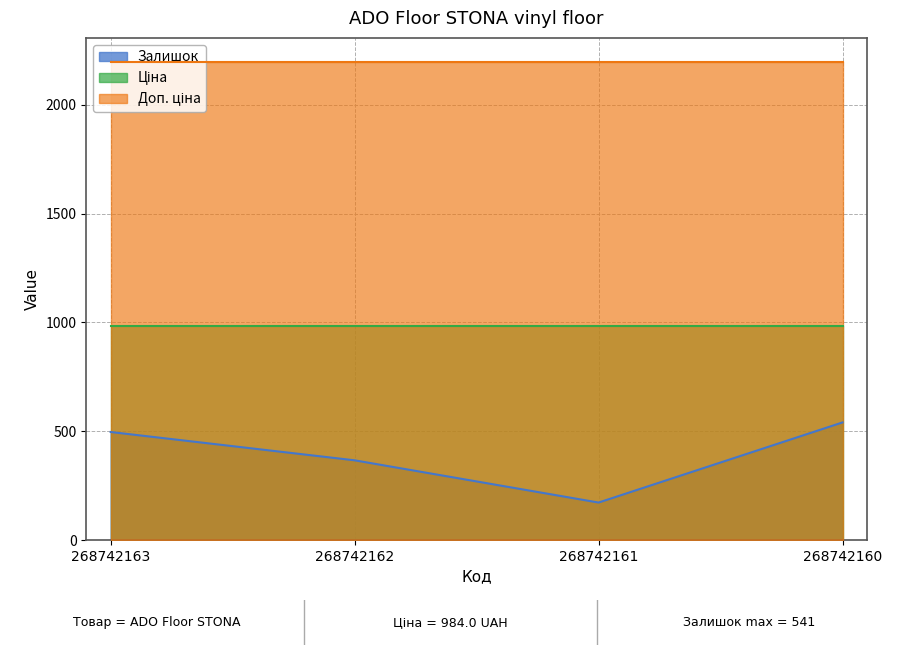

Is the value of Доп. ціна at 268742160 greater than the value of Ціна at 268742162?

Yes